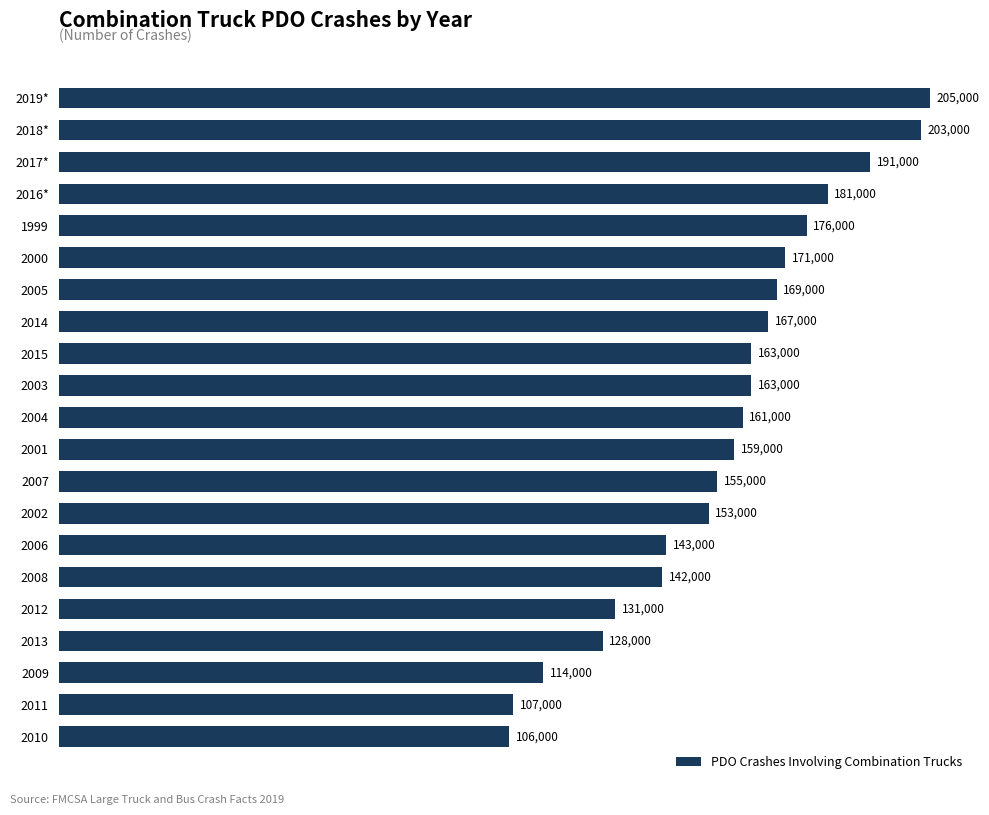

The value at 2000 is 171000. True or false?

True